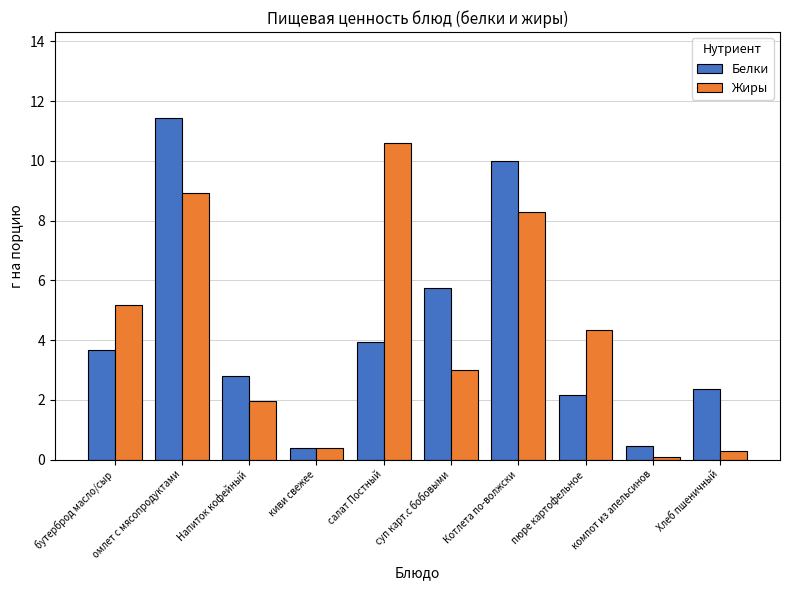

What is the label of the 5th bar from the left?

салат Постный